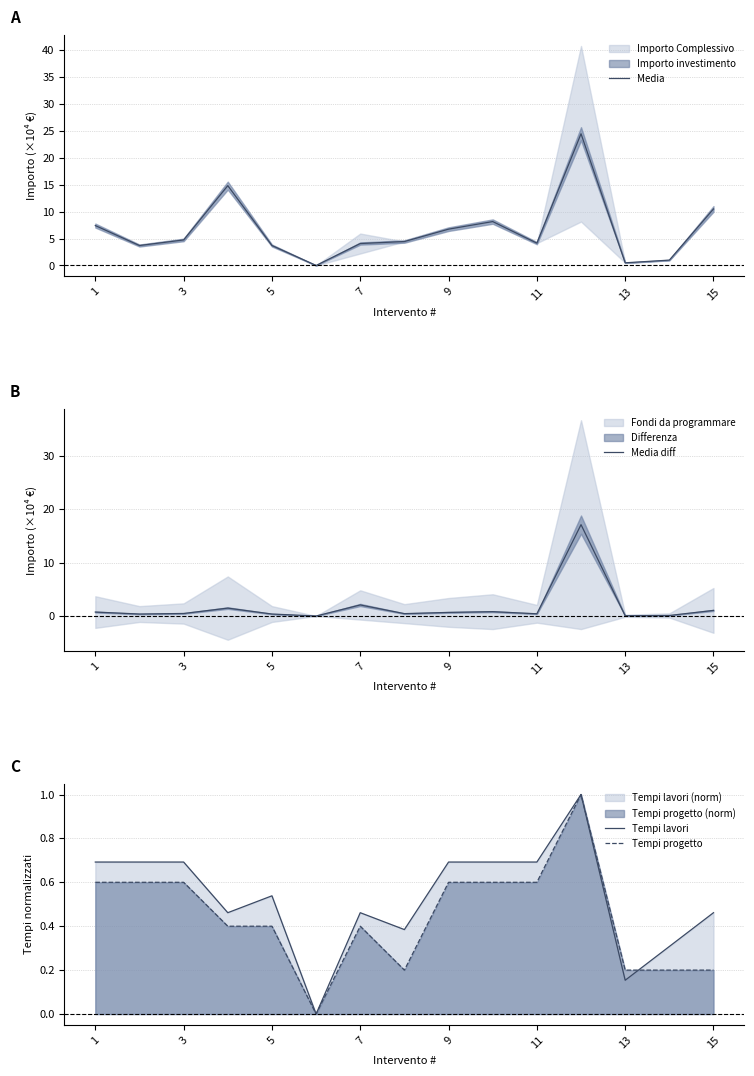

Does the chart have visible grid lines?

Yes